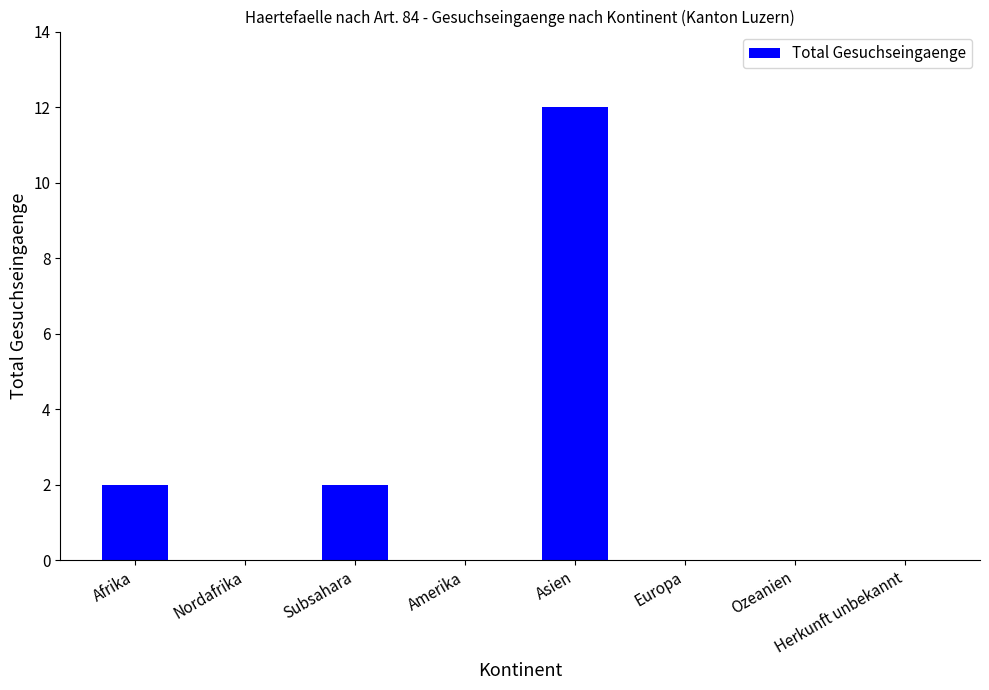

What is the greatest value displayed?

12